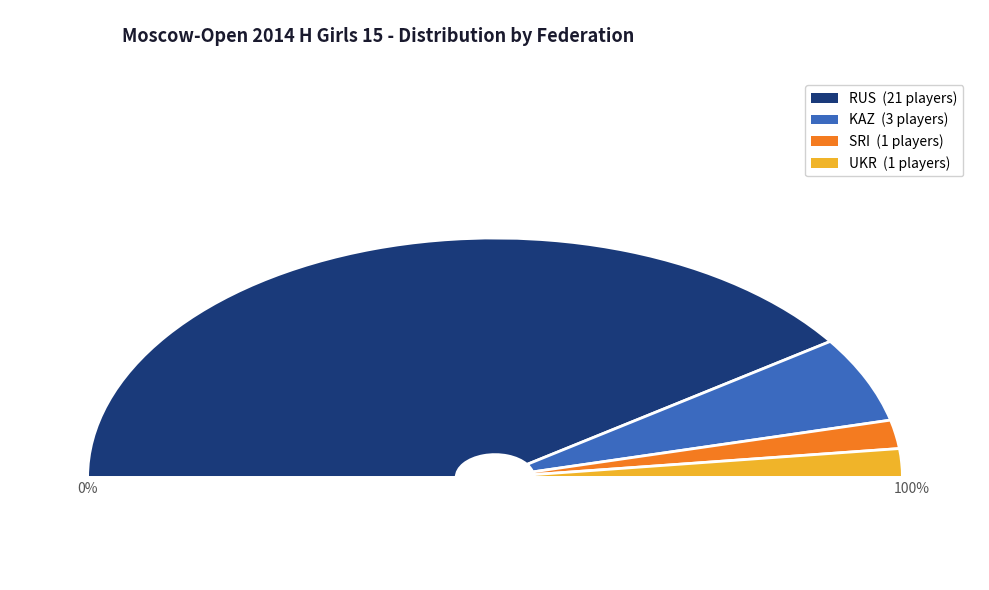

Is it true that SRI is 4% of the pie?

True